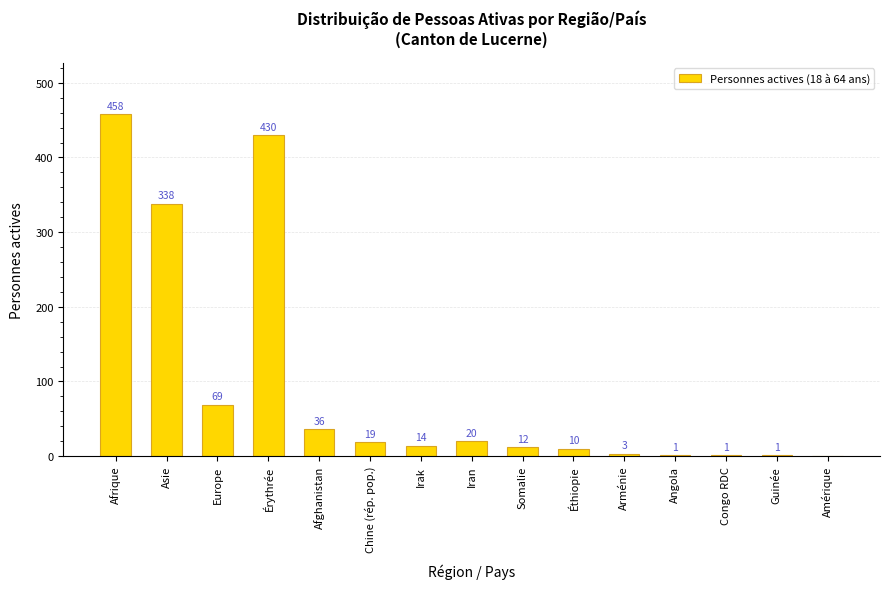

What is the change in value from Somalie to Congo RDC?

-11